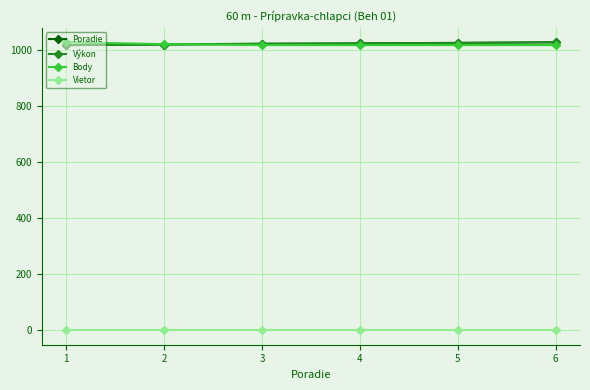

What are all the series names shown in the legend?

Poradie, Výkon, Body, Vietor